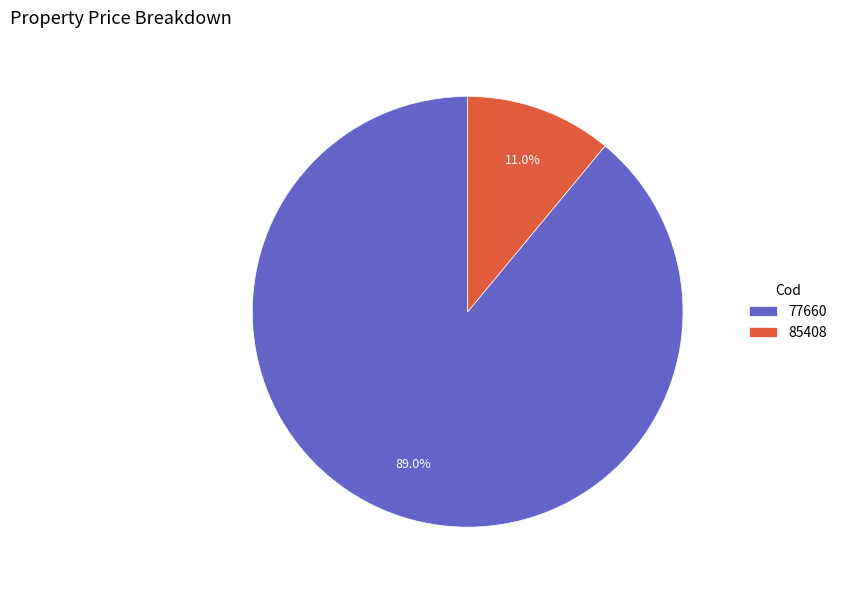

Approximately how many times larger is the value at 77660 compared to 85408?

8.1